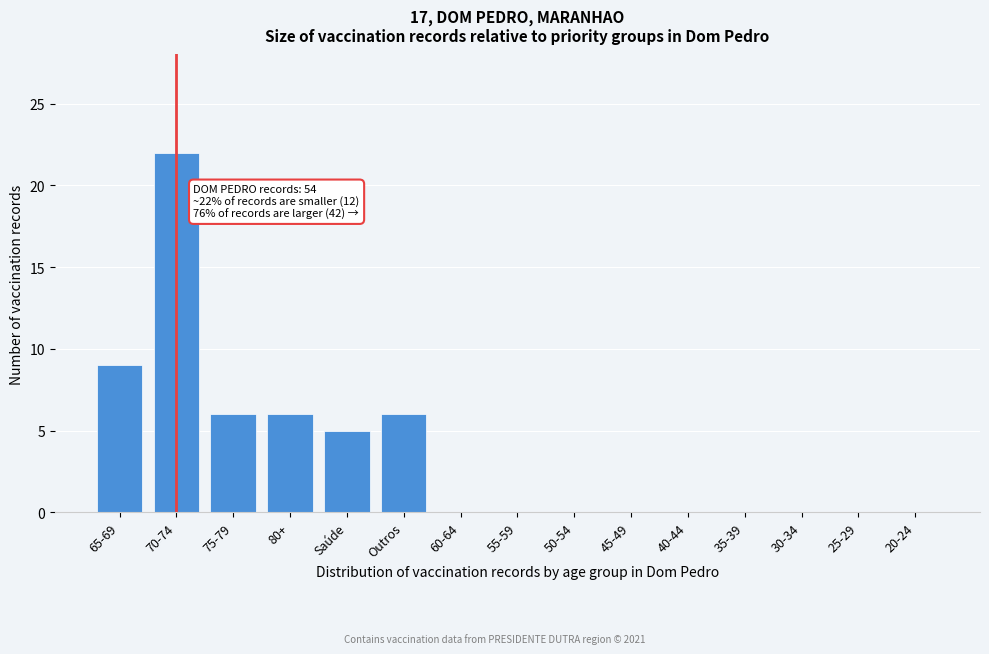

Reading left to right, list all the values displayed in this chart.

65-69=9	70-74=22	75-79=6	80+=6	Saúde=5	Outros=6	60-64=0	55-59=0	50-54=0	45-49=0	40-44=0	35-39=0	30-34=0	25-29=0	20-24=0